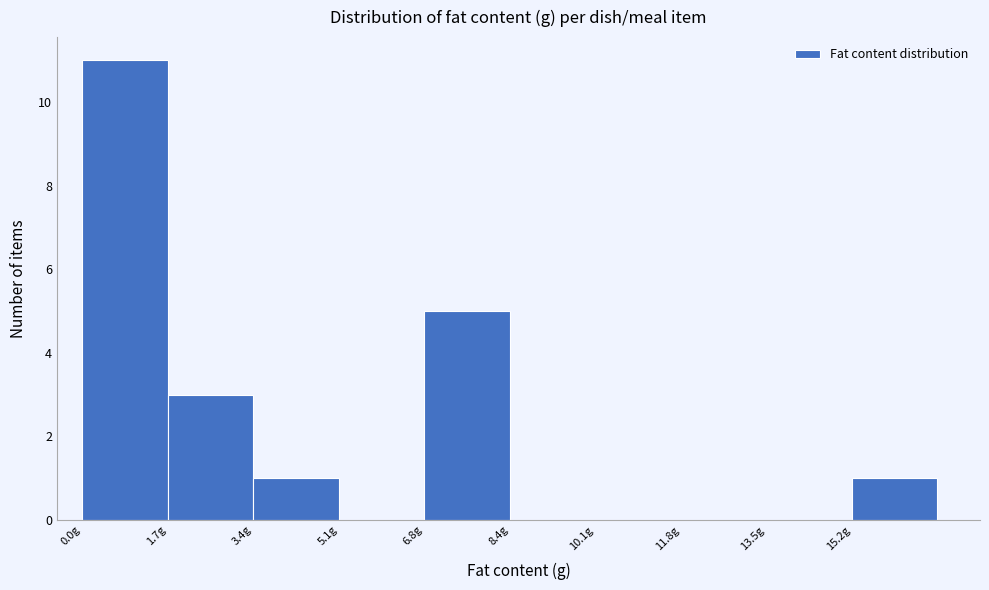

Reading left to right, list every bar in this chart as the range it spans on the x-axis followed by its height. Neither the bar edges nor the heights are printed on the chart, so give them approximately, as read against the axes.

0.0 to 1.6: 11
1.6 to 3.4: 3
3.4 to 5.0: 1
5.0 to 6.8: 0
6.8 to 8.4: 5
8.4 to 10.2: 0
10.2 to 11.8: 0
11.8 to 13.6: 0
13.6 to 15.2: 0
15.2 to 17.0: 1